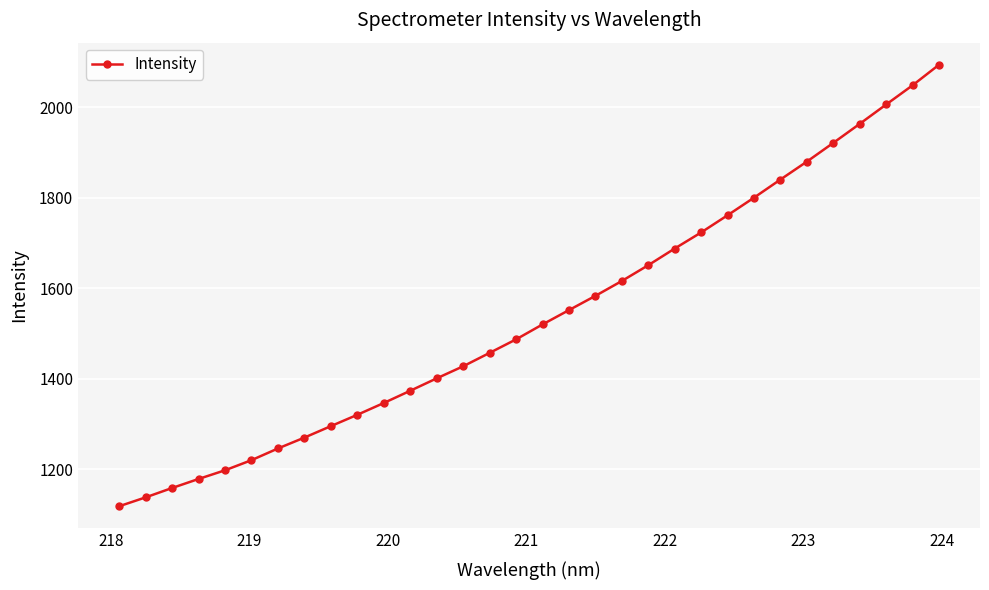

What is the smallest value displayed?

1117.6